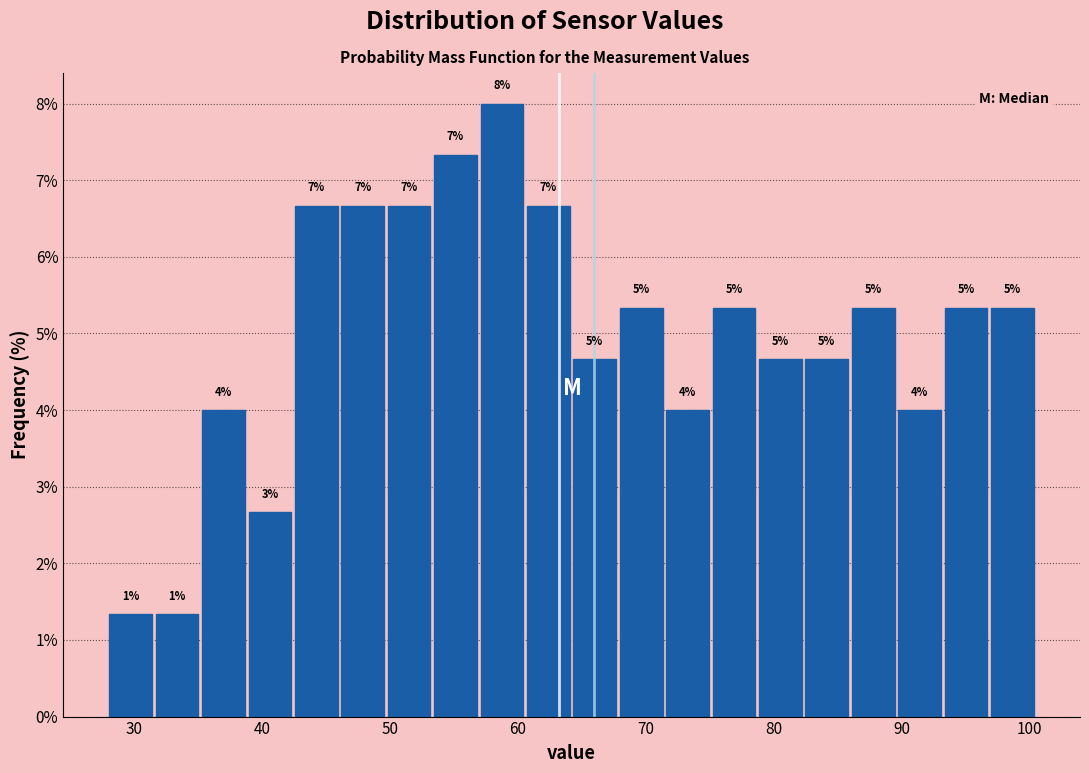

Read against the x-axis, roughly where is the centre of the tallest bar?

59